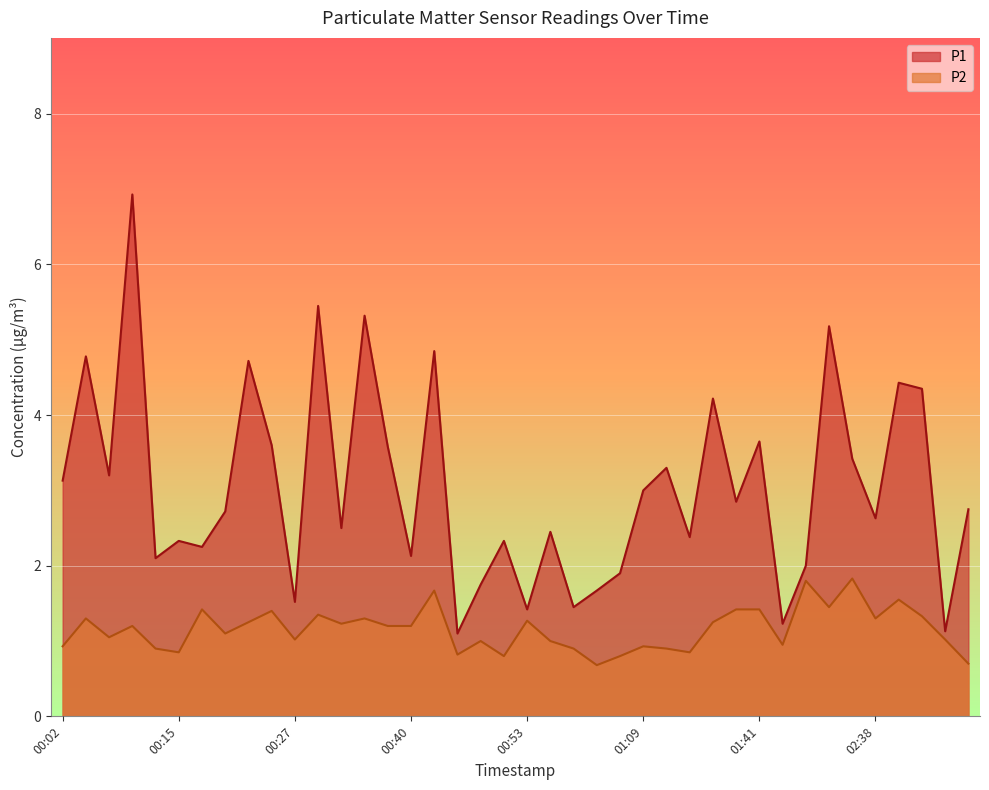

At which category does P2 reach its first local peak?

00:05